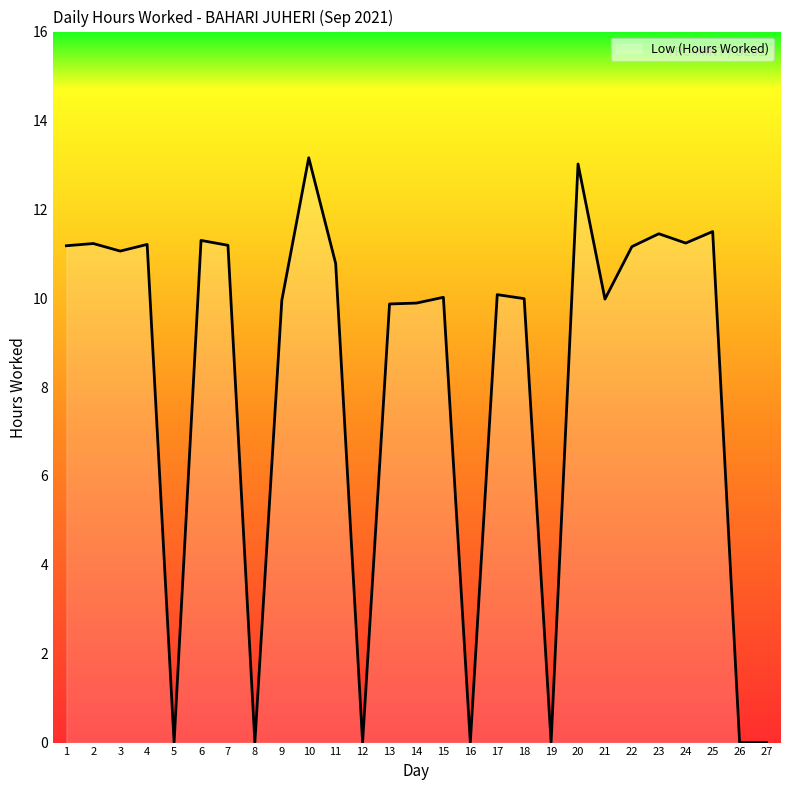

What is the change in value from 1 to 17?

-1.1